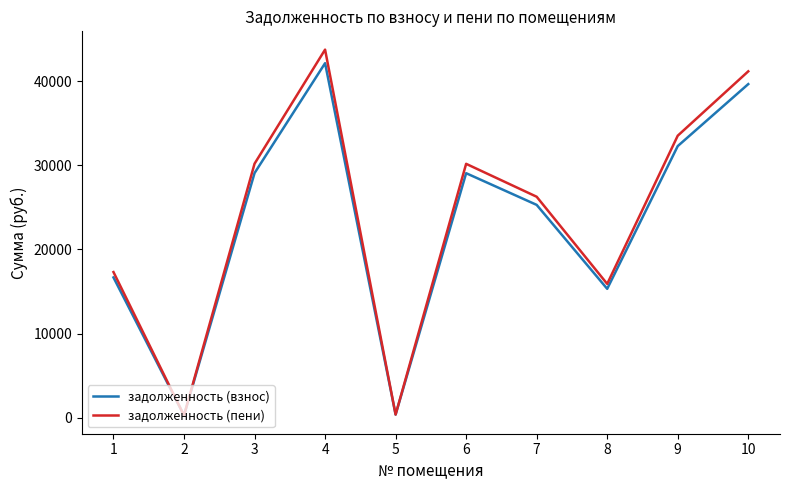

What is the spread (max minus min) of values at 8?

586.0